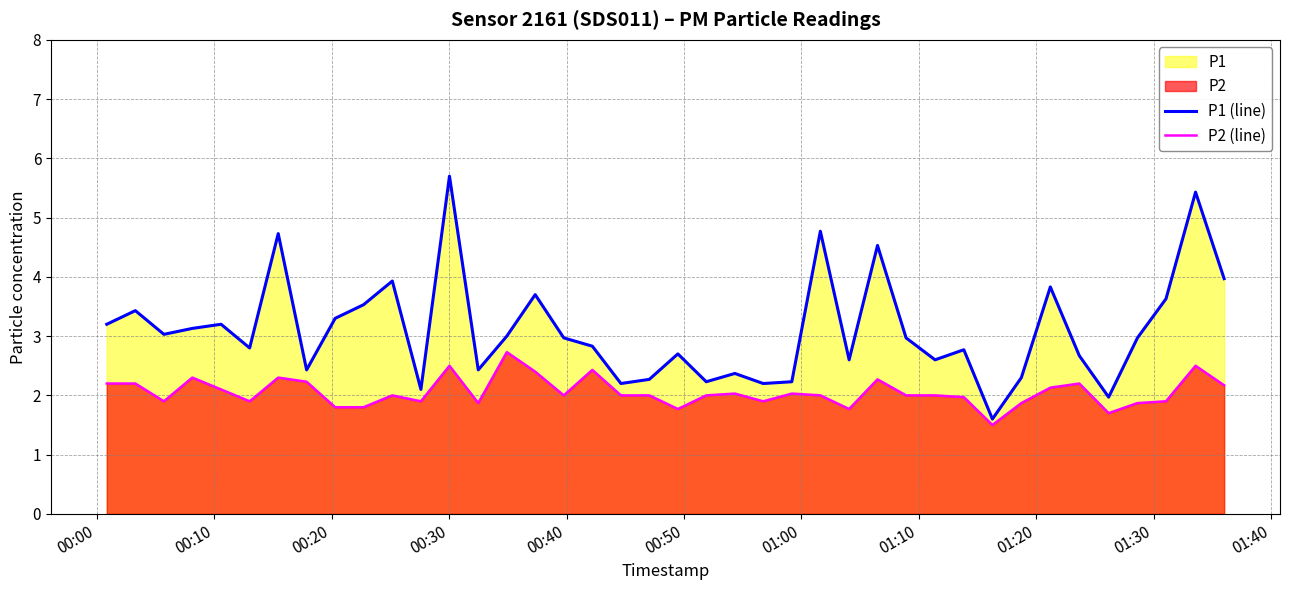

Which series has the largest range (max minus min)?

P1 (line)